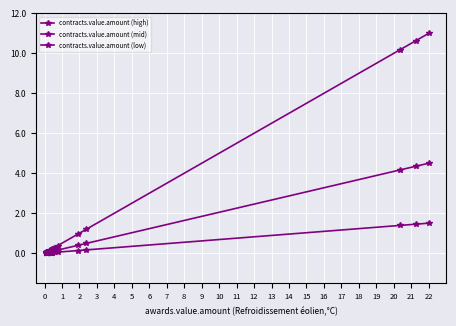

How many lines are shown in the chart?

3